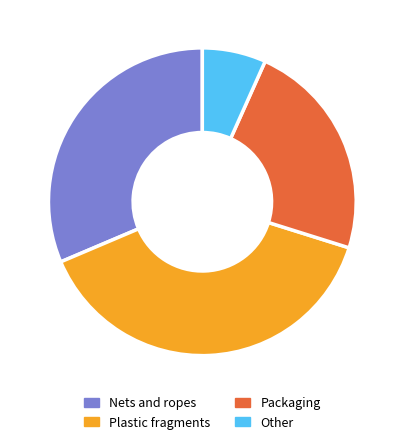

Count the number of slices in the pie.

4